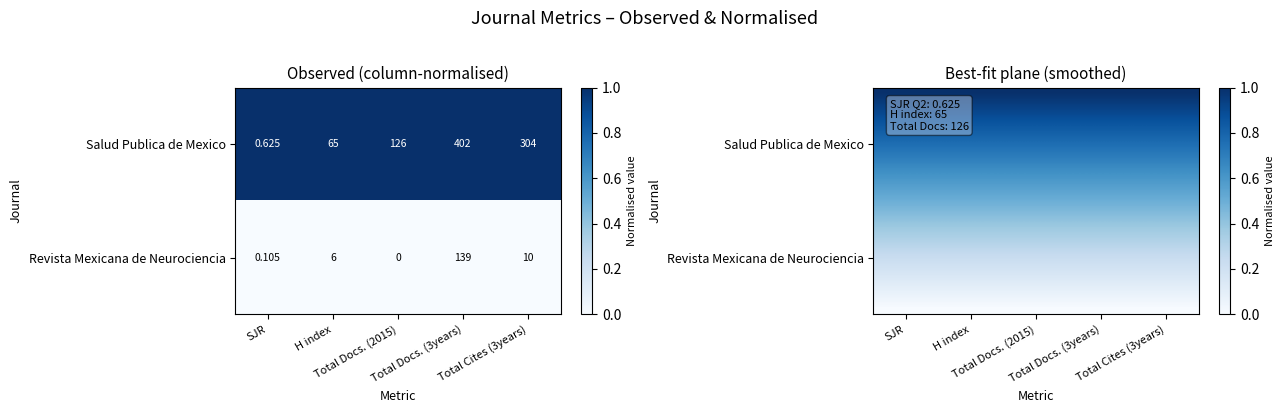

The Revista Mexicana de Neurociencia series shows -0.0 at Salud Publica de Mexico. True or false?

False